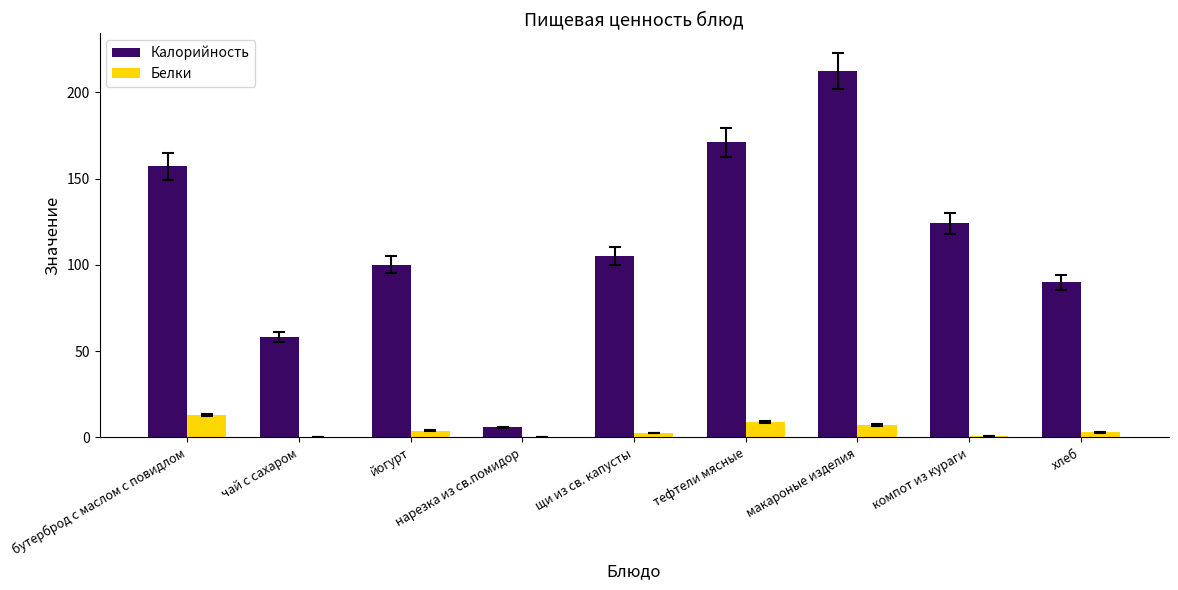

Is the value of Калорийность at хлеб greater than the value of Белки at хлеб?

Yes